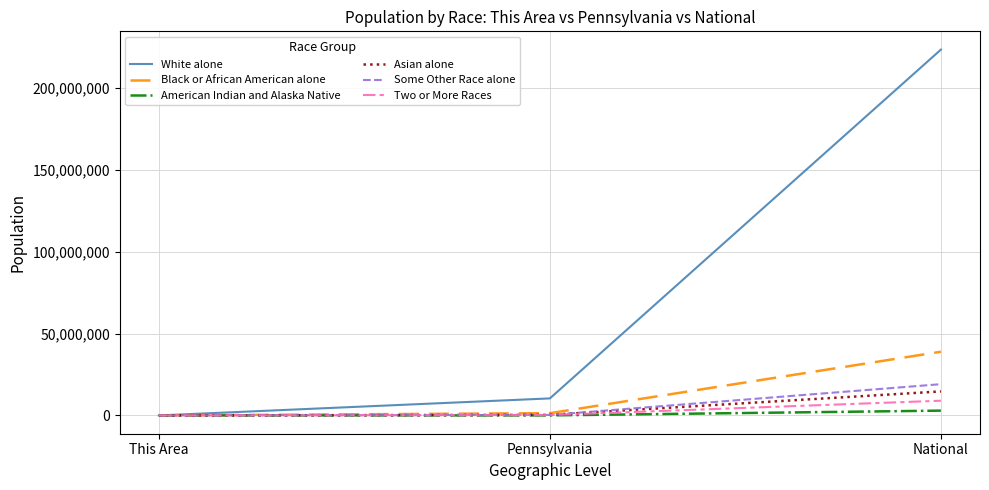

Is it true that White alone equals 10406288 at Pennsylvania?

True